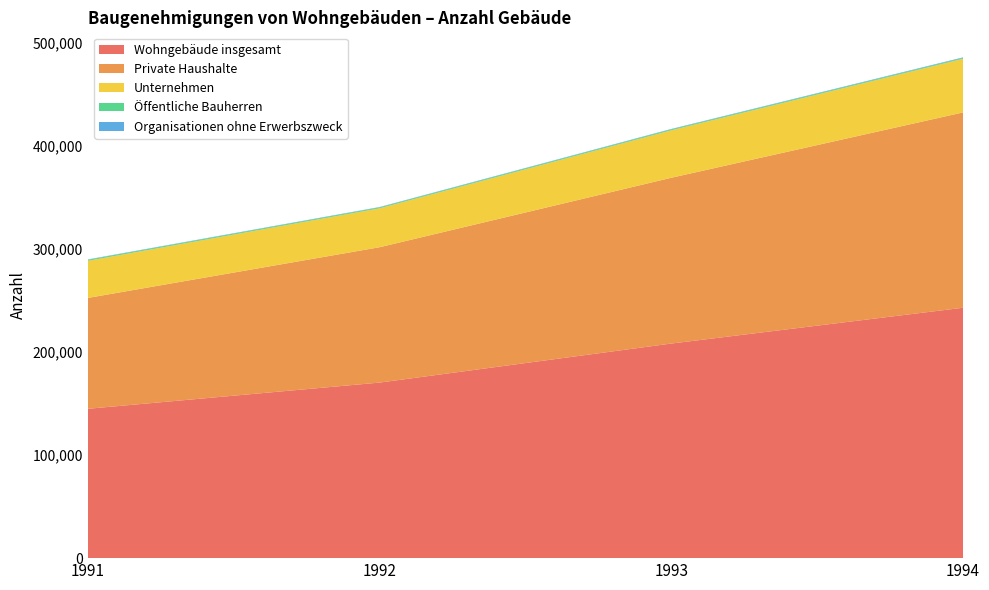

Reading left to right, list all the values displayed in this chart.

Wohngebäude insgesamt: 144808	170213	208065	242772
Private Haushalte: 107474	131232	160737	189382
Unternehmen: 36019	37762	46050	52024
Öffentliche Bauherren: 927	812	833	791
Organisationen ohne Erwerbszweck: 388	407	445	575